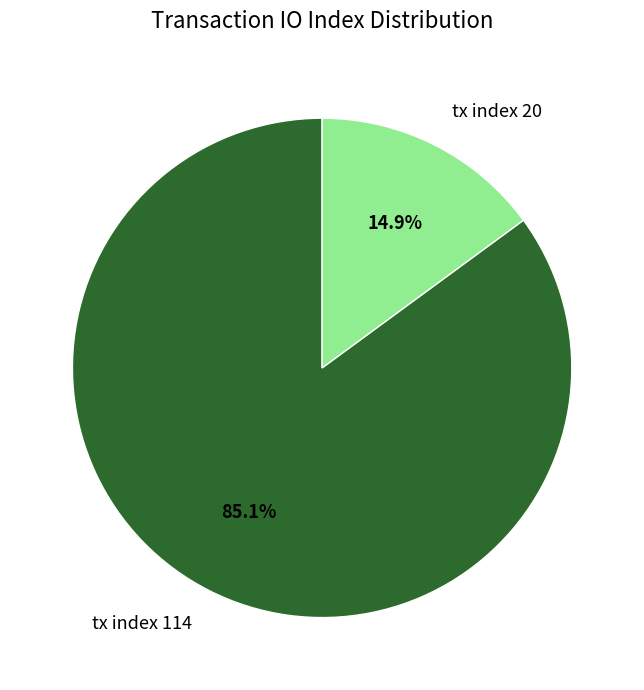

Combined, what portion of the pie is tx index 114 and tx index 20?

100.0%